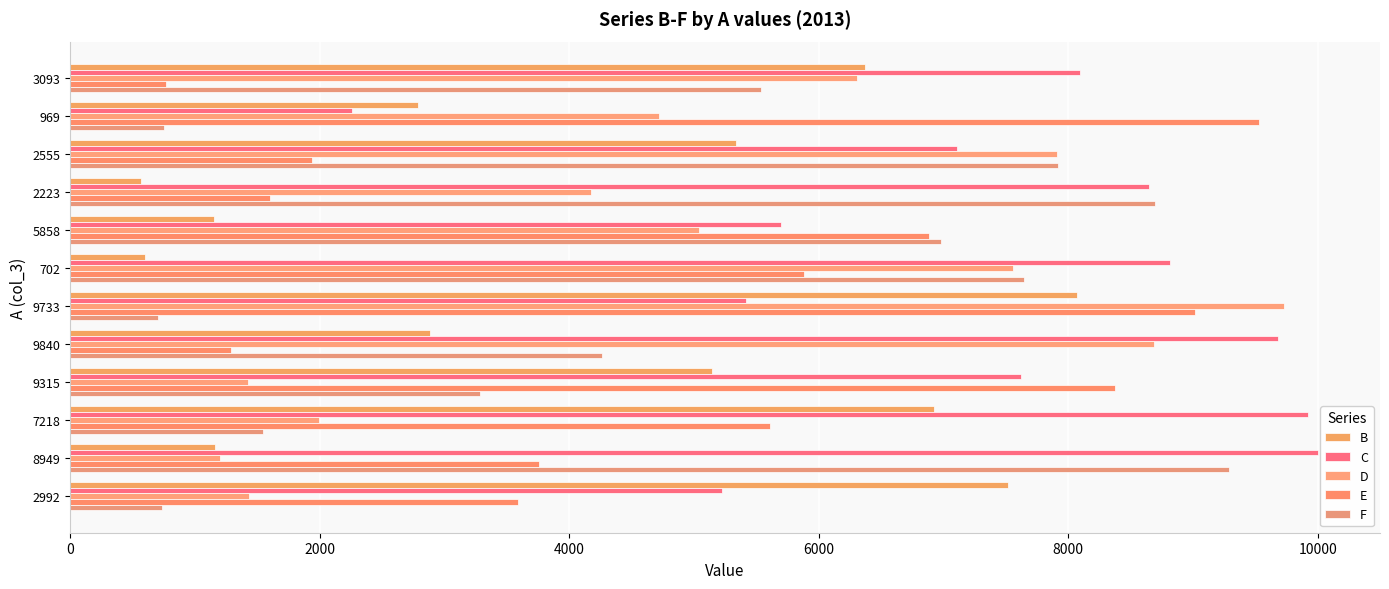

How many categories are shown in the chart?

12